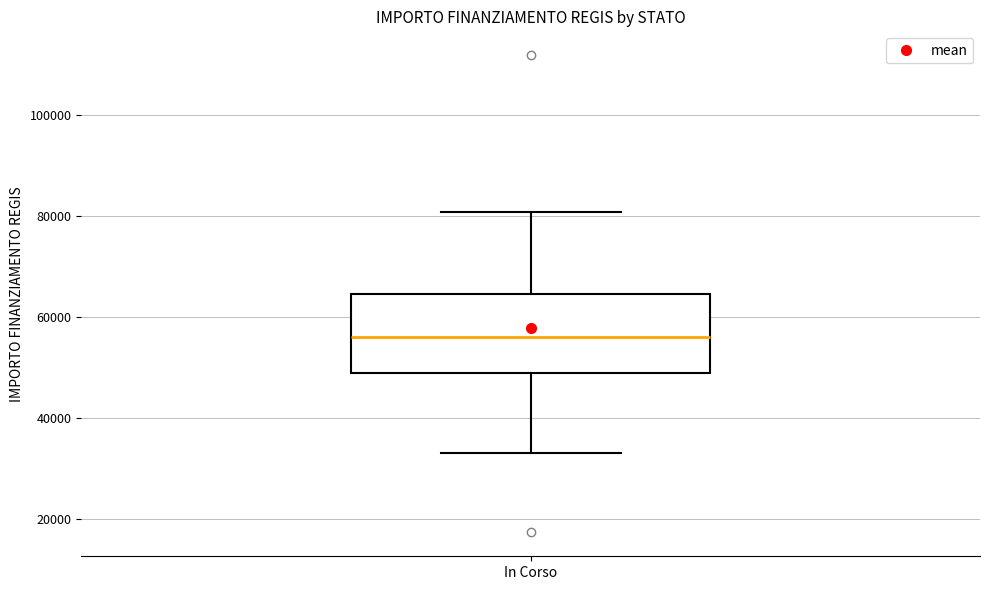

Transcribe this box plot: give where the median line is, the range the box spans, and where the two whiskers end, as read against the y-axis. The values are not printed on the chart, so give them approximately, as read against the axis.

median 56000, box 50000 to 64000, whiskers 32000 to 80000